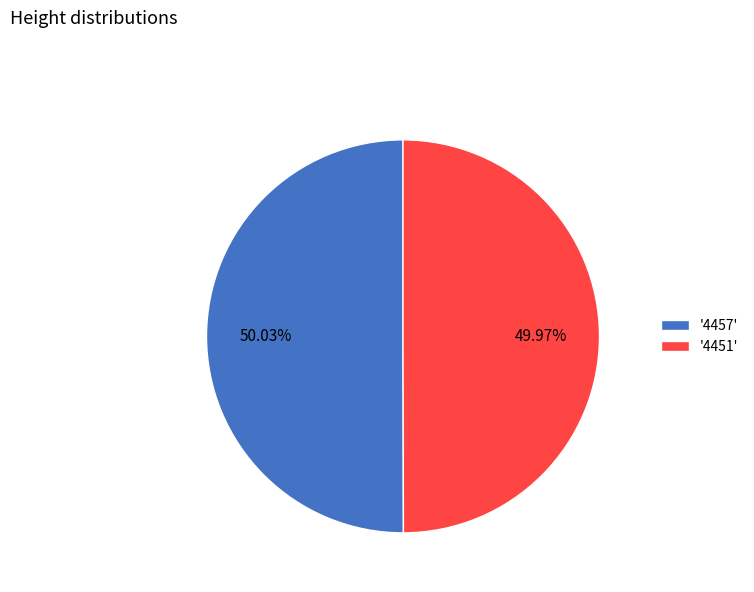

Approximately how many times larger is the value at '4457' compared to '4451'?

1.0